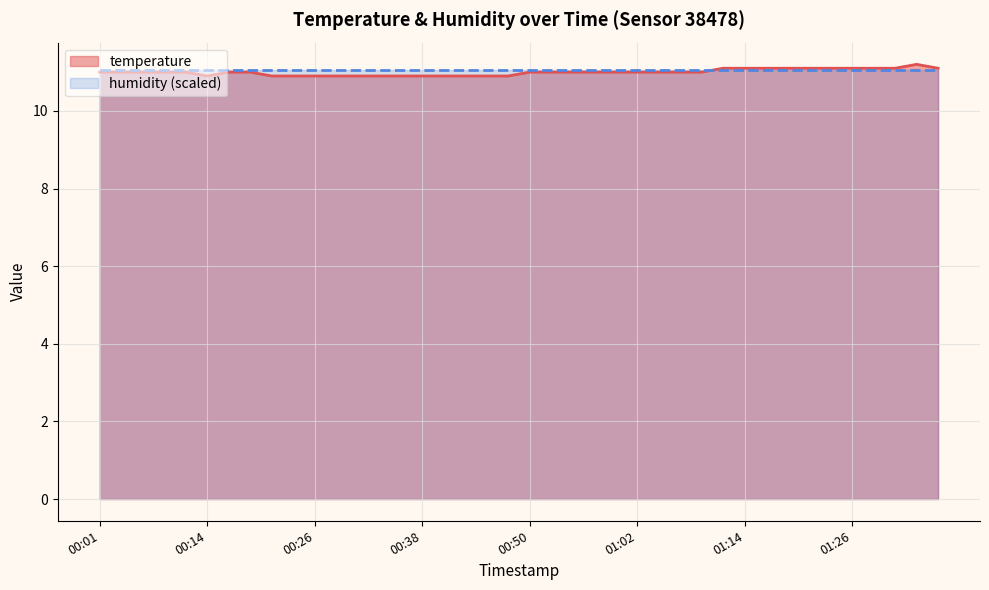

How many data points are less than 11?

13